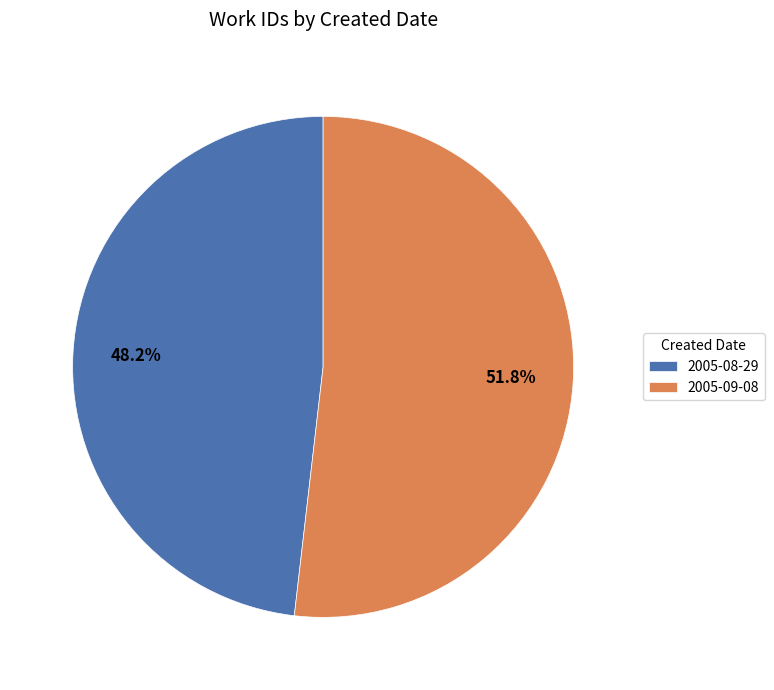

Do 2005-08-29 and 2005-09-08 together represent more than half of the pie?

Yes